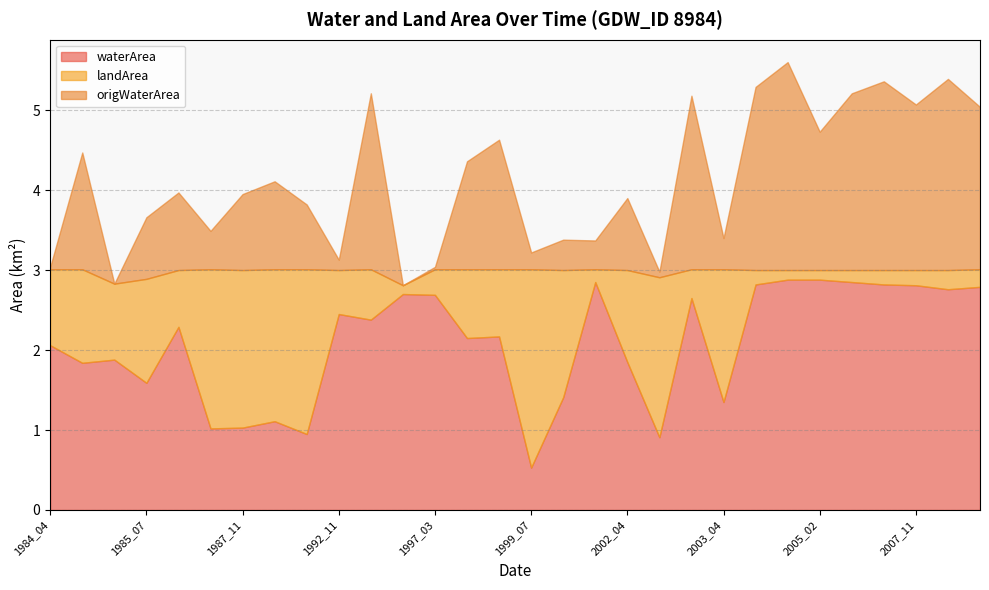

What is the spread (max minus min) of values at 2004_10?

2.8